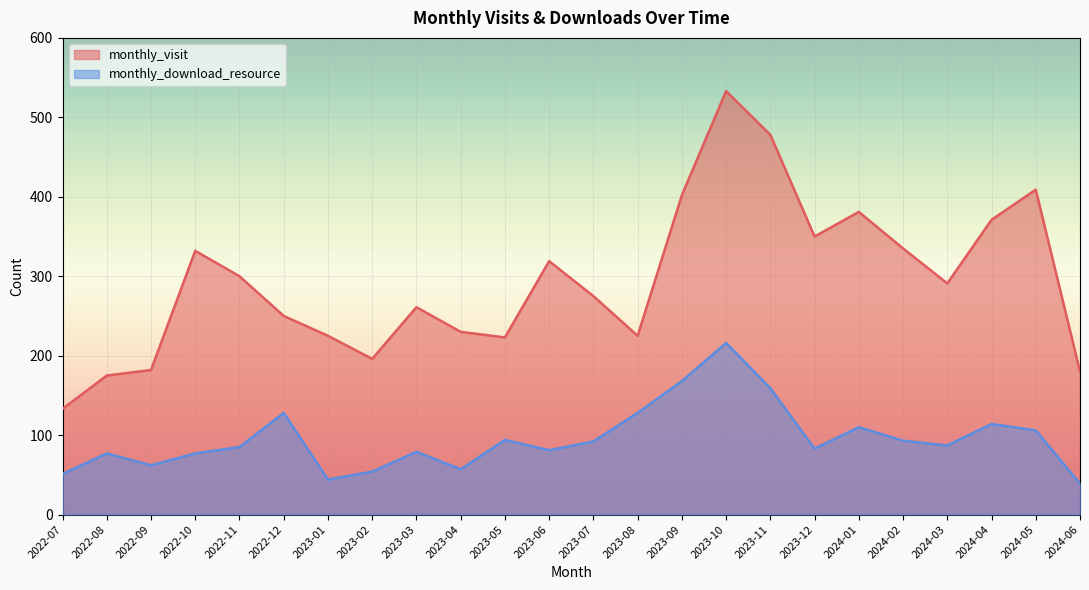

What is the label of the 5th point from the left?

2022-11